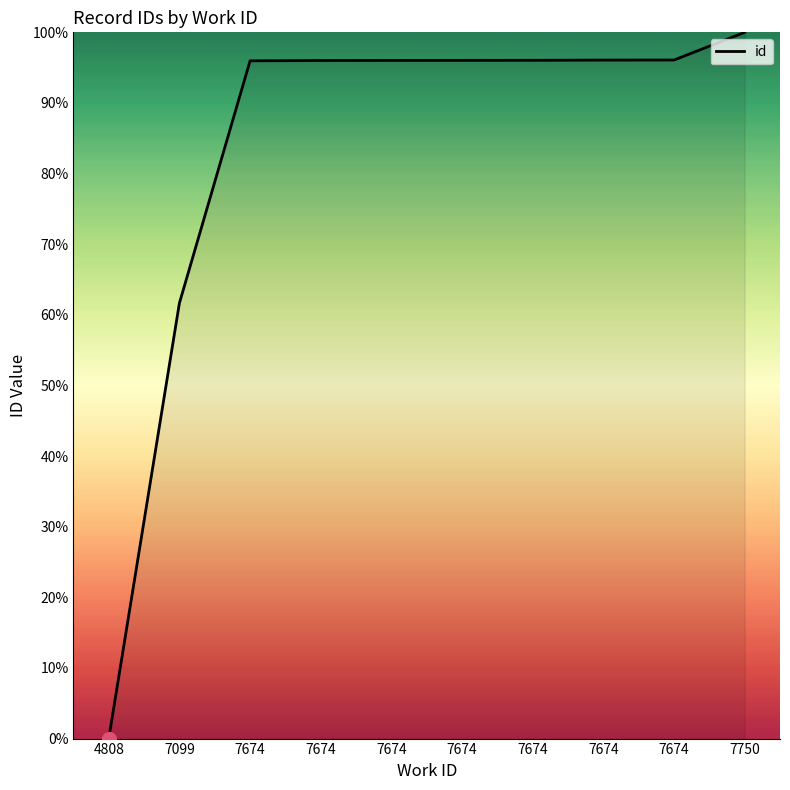

What is the value of the 5th point from the left?

96.0